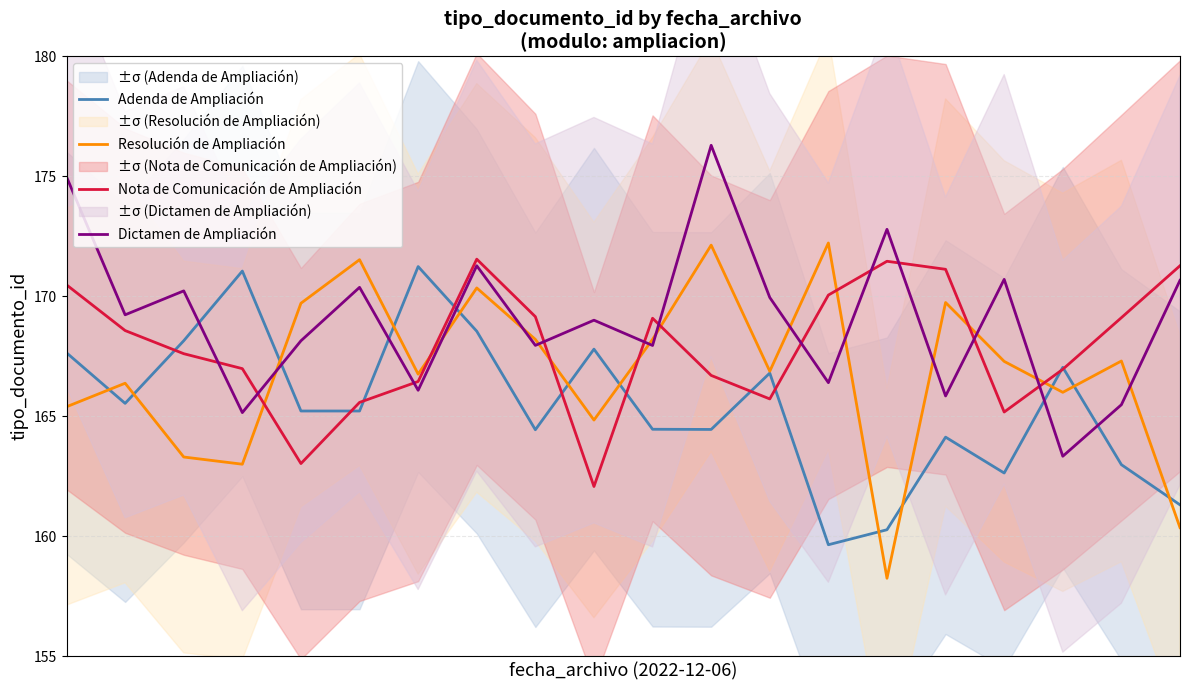

What is the minimum value for Resolución de Ampliación?

158.3